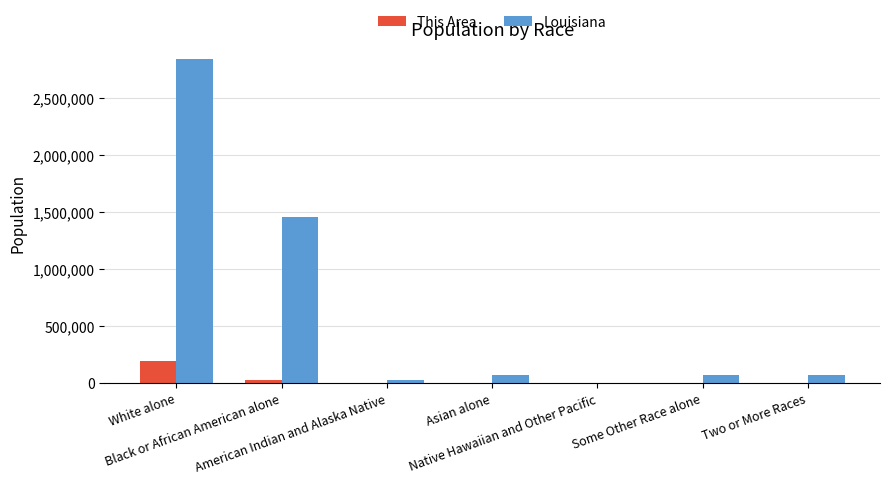

At which label does Louisiana first exceed 70132?

White alone